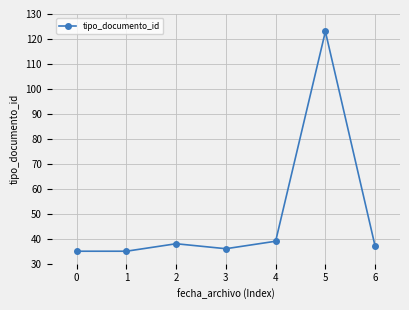

Between 6 and 0, which is larger?

6